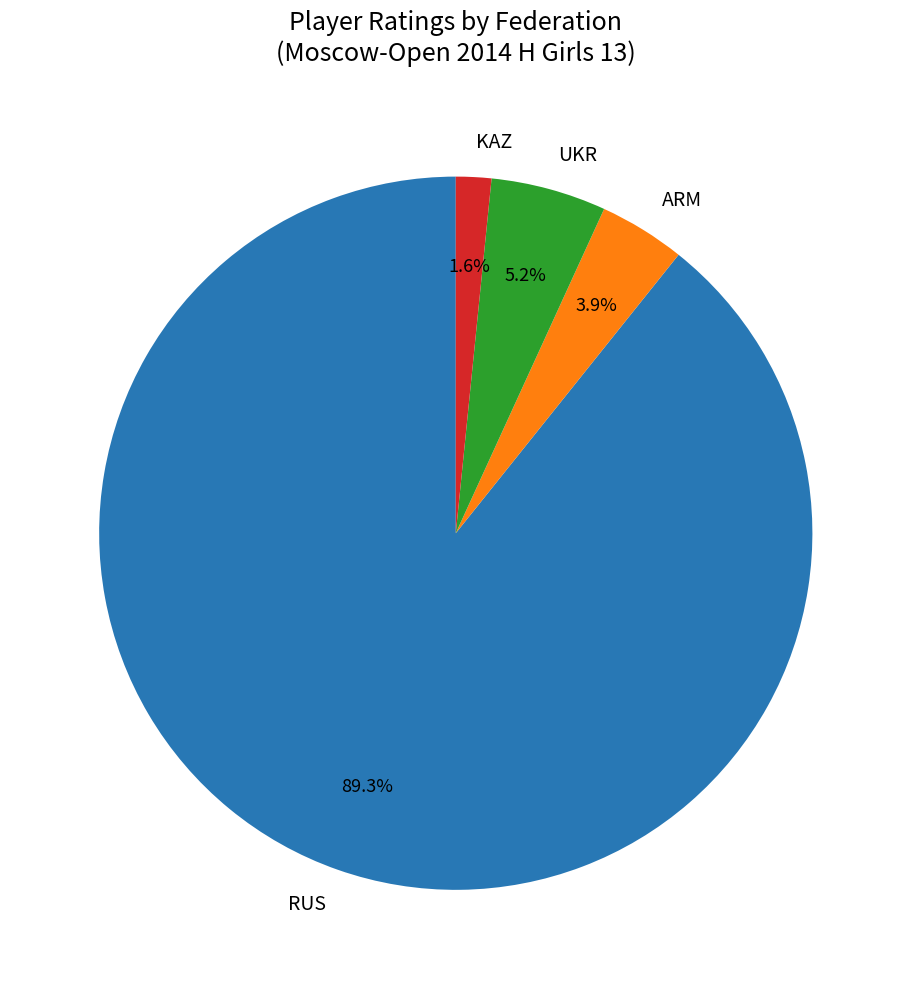

Combined, do UKR and RUS account for over 50%?

Yes